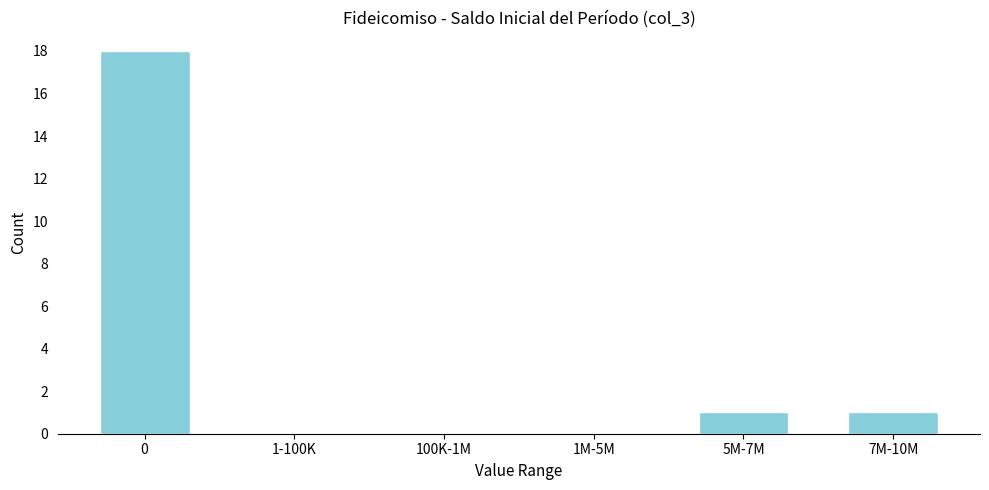

Reading left to right, list all the values displayed in this chart.

0=18	1-100K=0	100K-1M=0	1M-5M=0	5M-7M=1	7M-10M=1